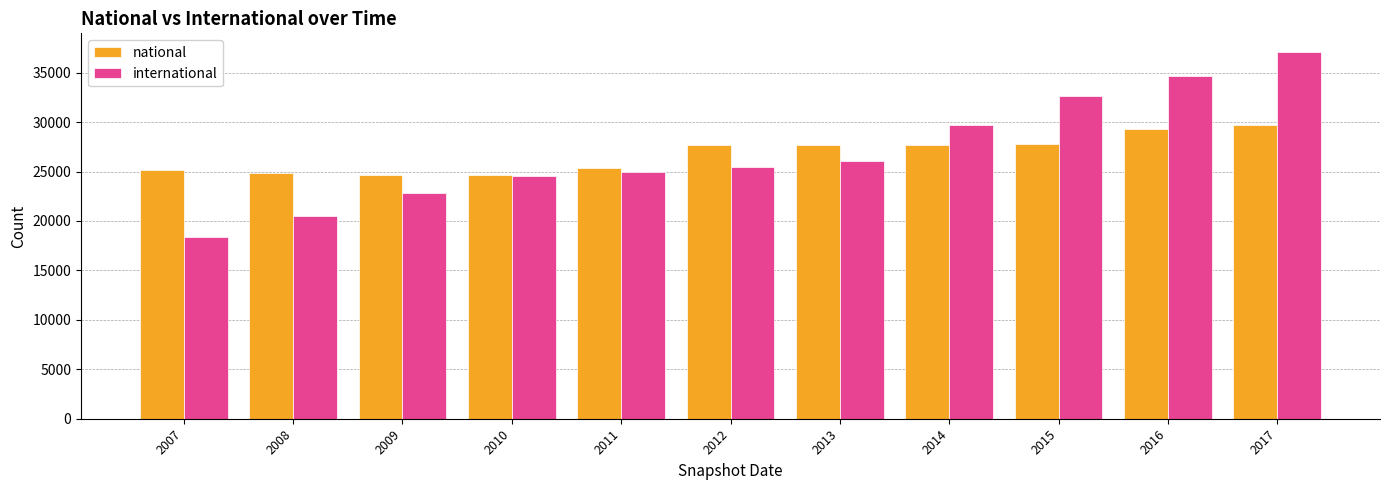

List the series in order of their peak value, lowest first.

national, international